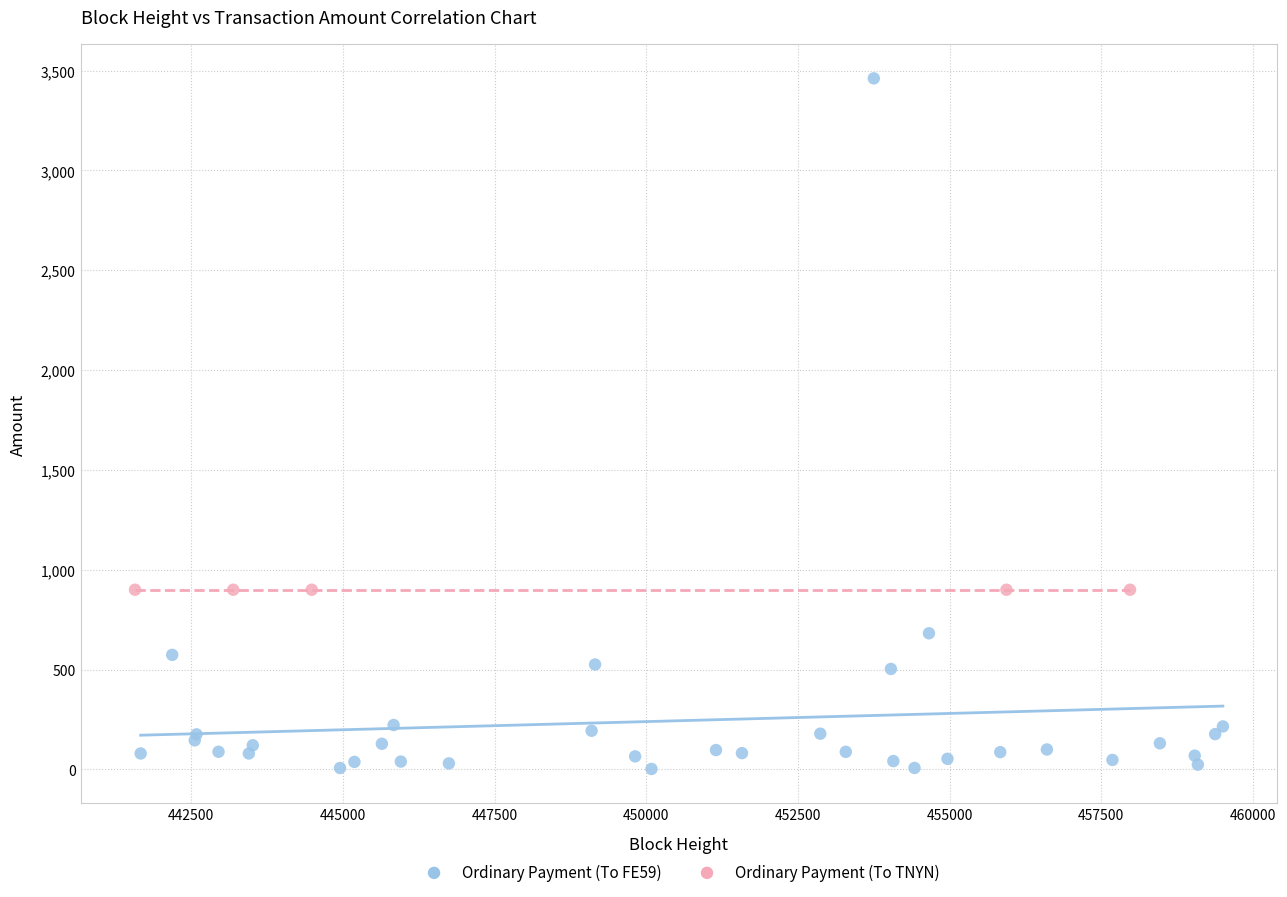

Which series contains the highest Y value?

Ordinary Payment (To FE59)